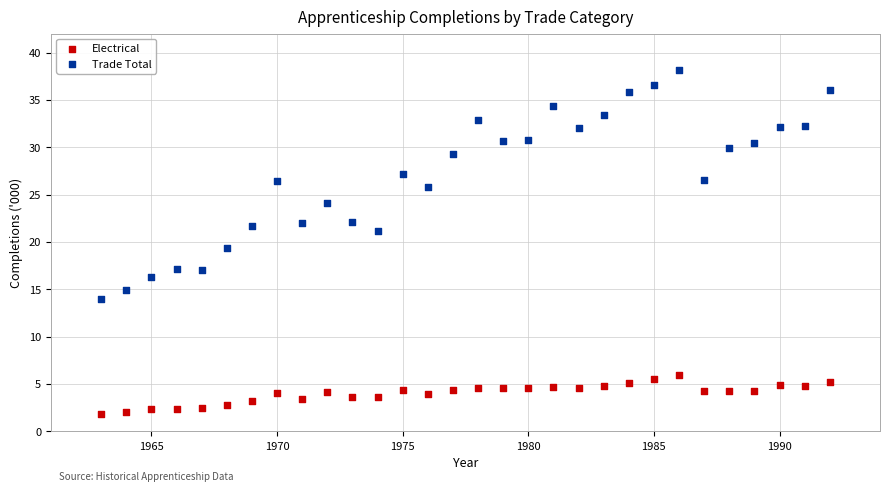

Which series contains the lowest Y value?

Electrical